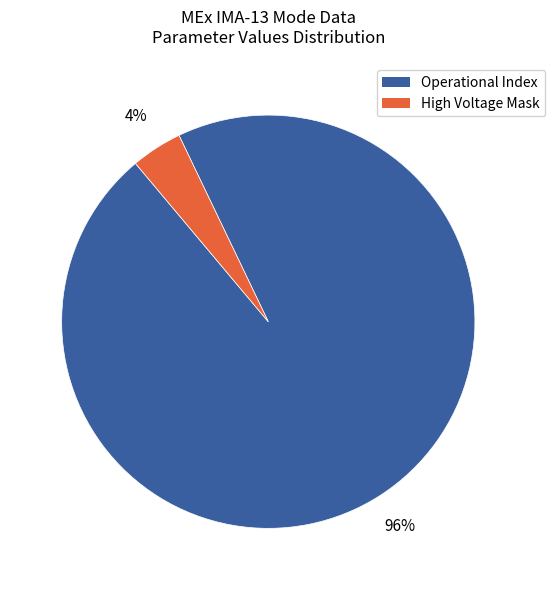

To the nearest percent, what is the difference between the largest and smallest slice percentages?

92%